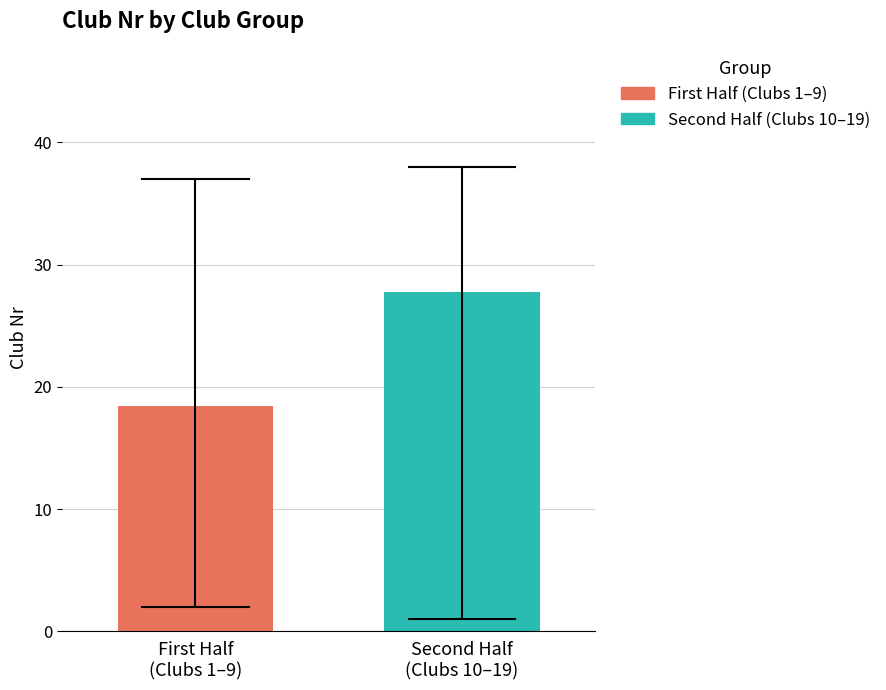

Are the bars grouped side by side (vs. stacked)?

Yes